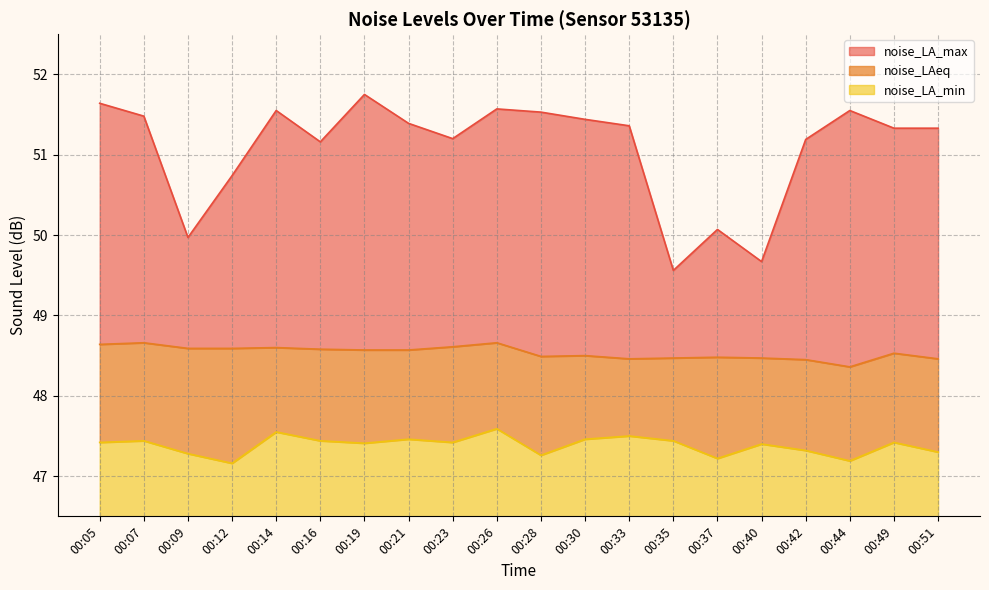

At how many categories does at least one series exceed 51?

15